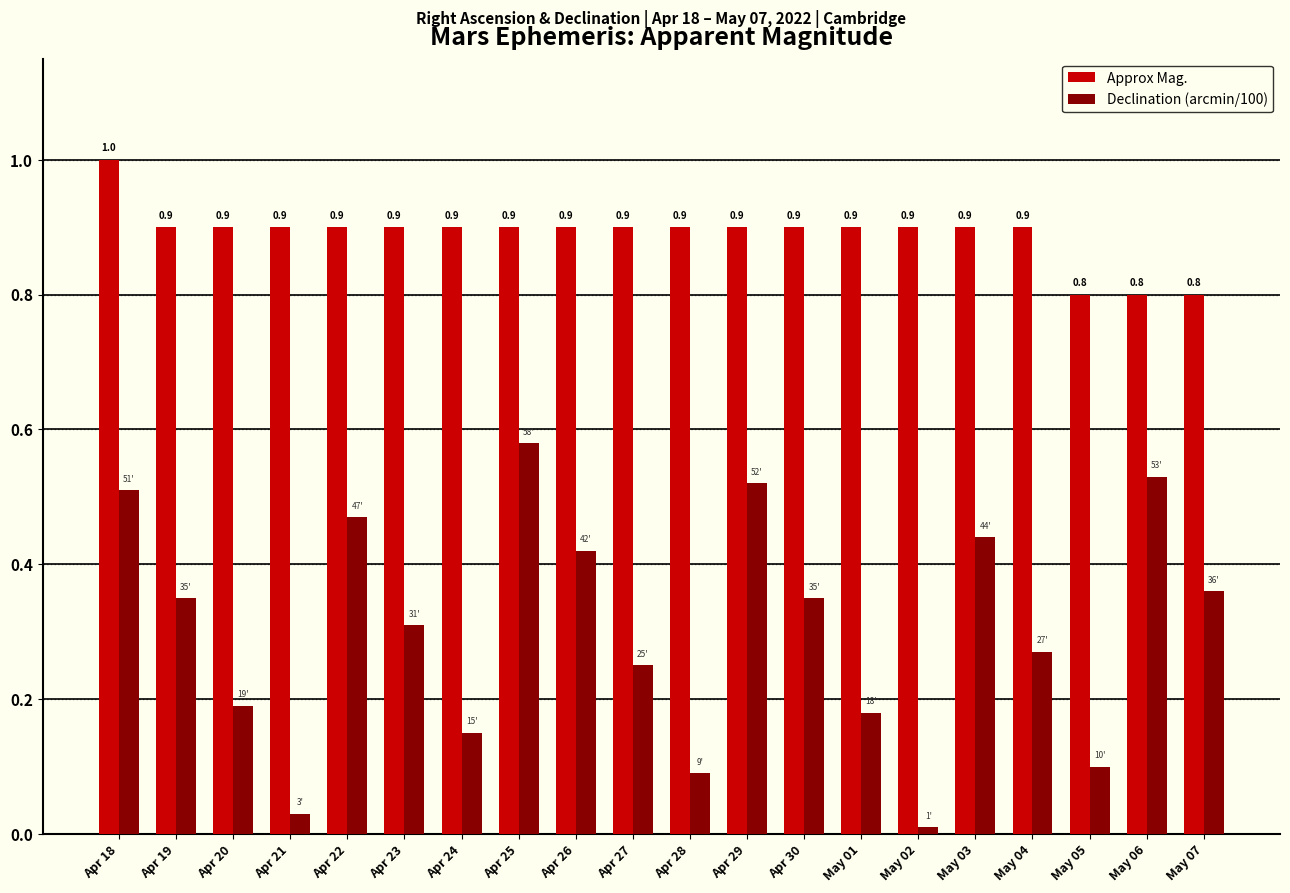

How many groups of bars are there?

20